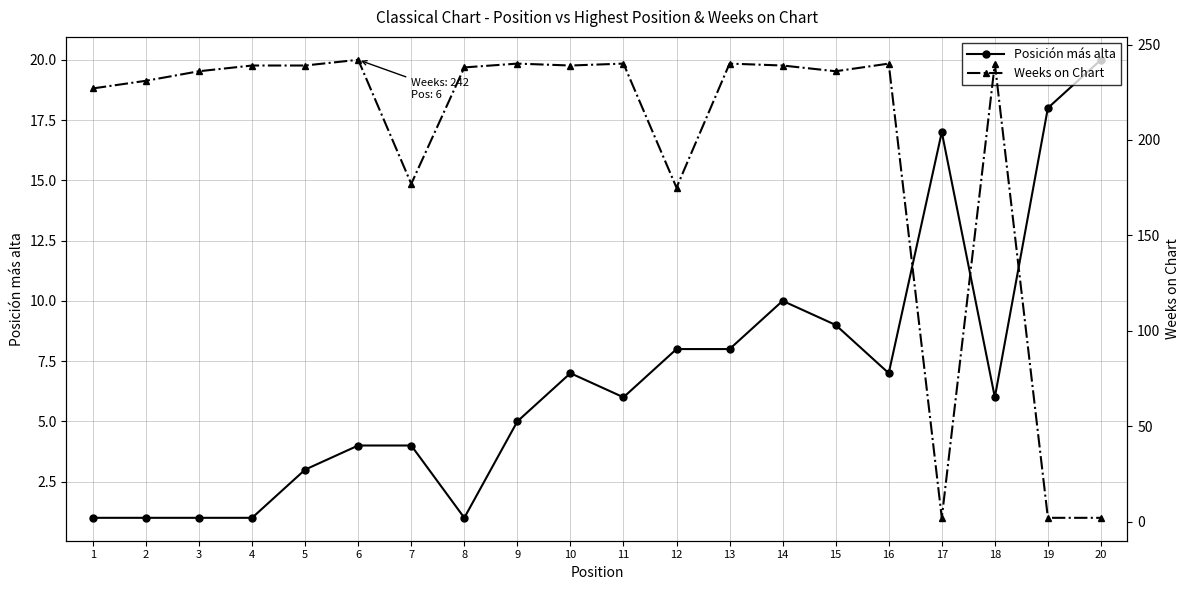

List the series in order of their peak value, lowest first.

Posición más alta, Weeks on Chart